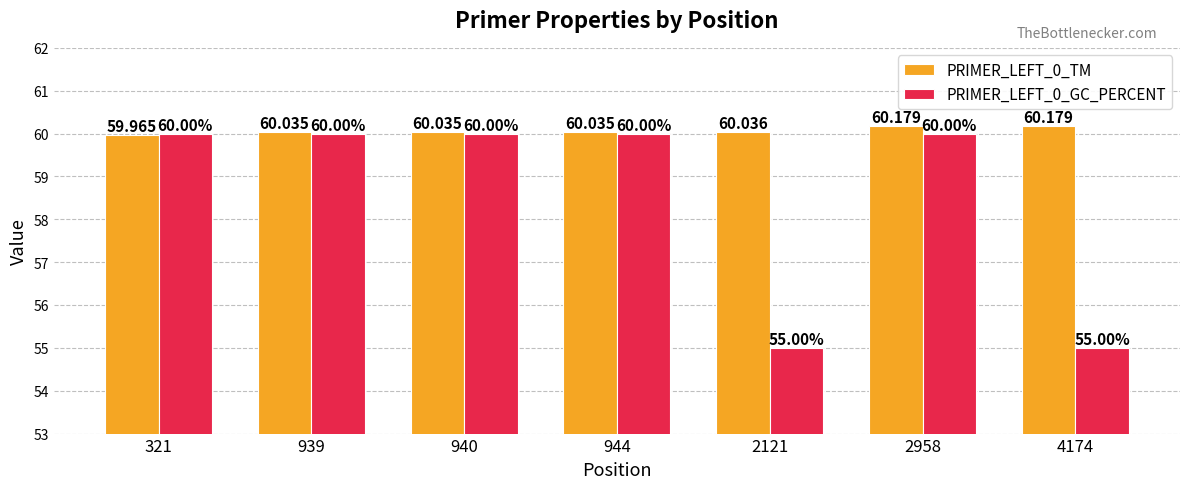

Rank the series by their maximum value, from highest to lowest.

PRIMER_LEFT_0_TM, PRIMER_LEFT_0_GC_PERCENT